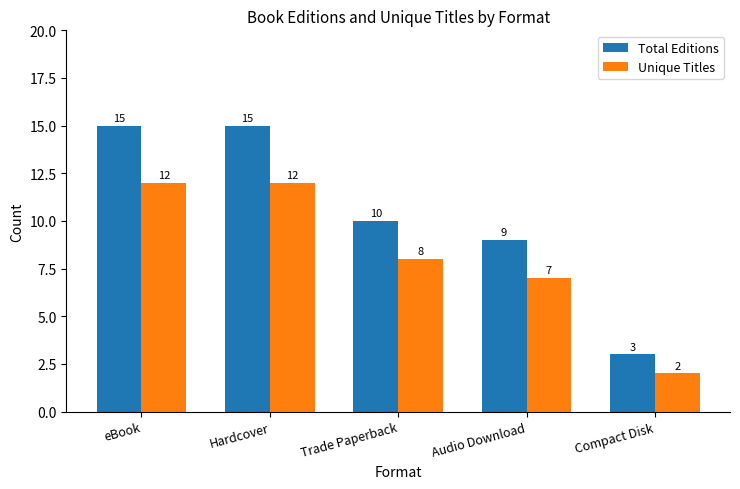

The value of Unique Titles at Hardcover is 5. True or false?

False